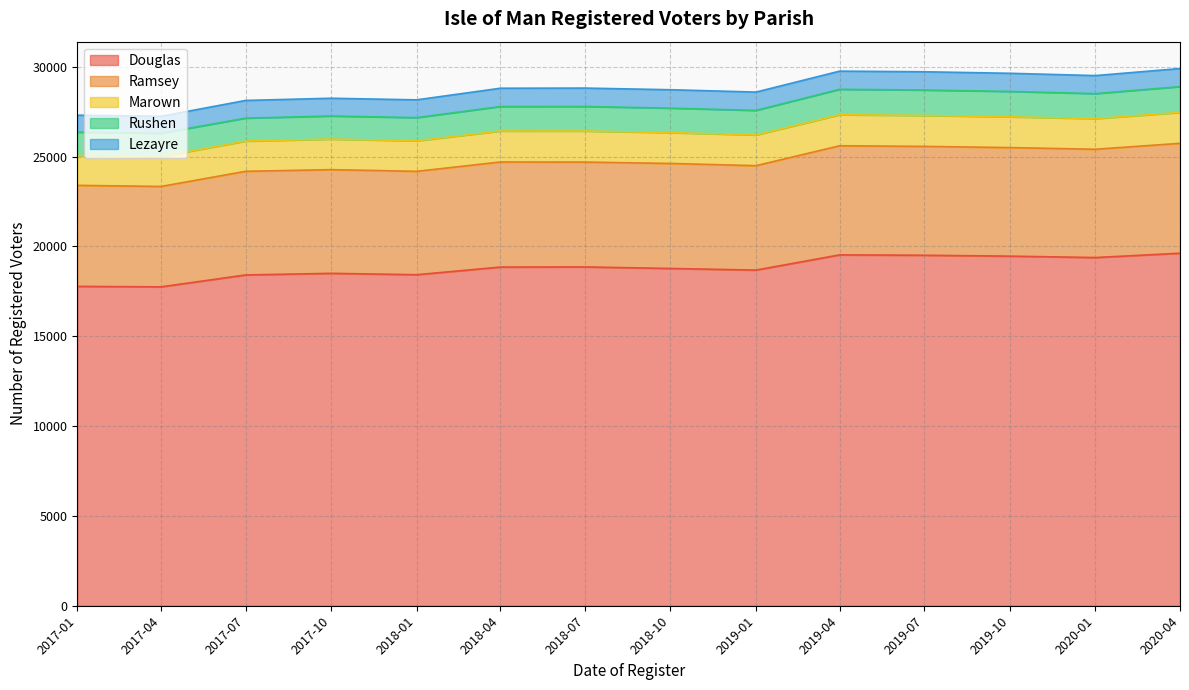

In Ramsey, how many points are higher than both neighbors (excluding endpoints)?

4